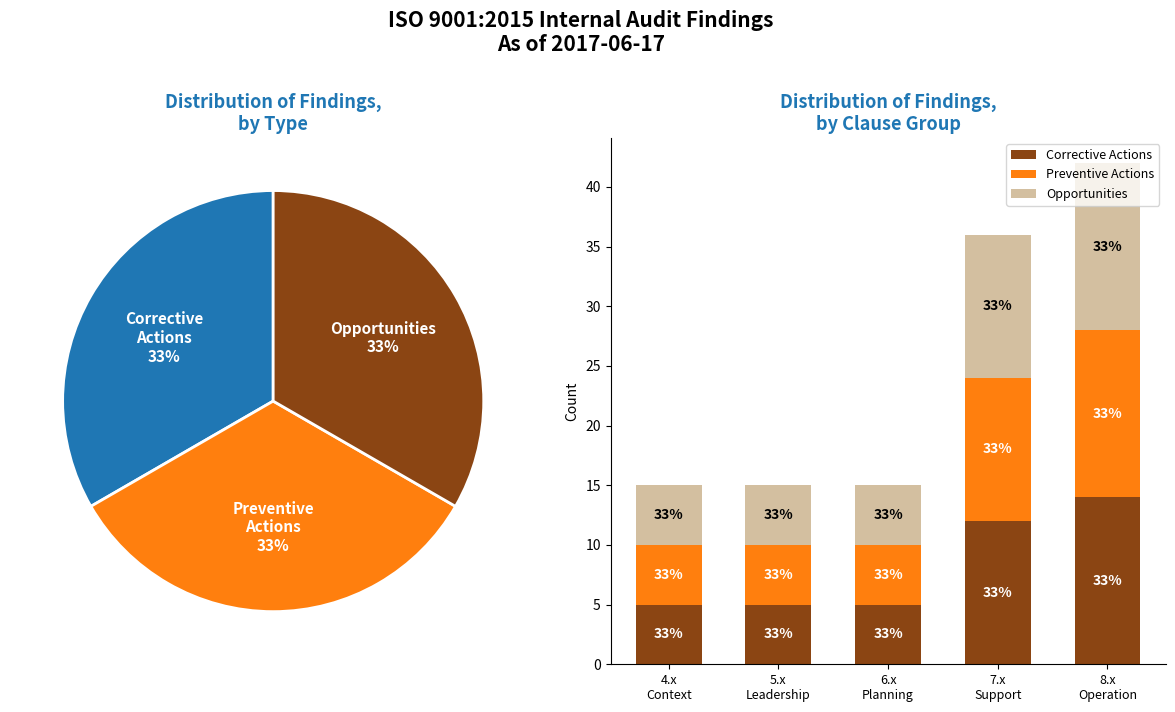

Which series has the largest range (max minus min)?

Corrective Actions